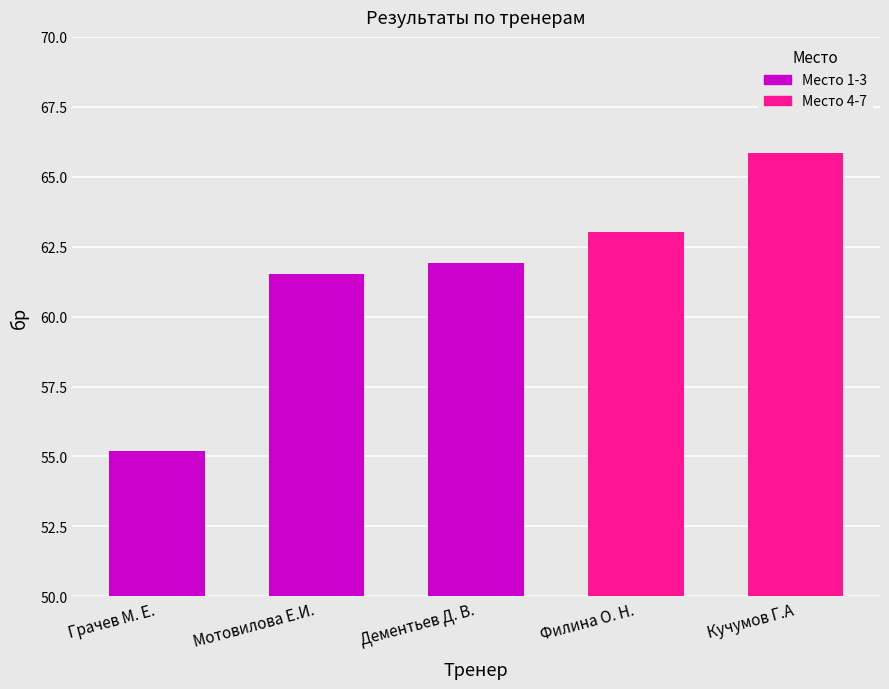

At which category does the chart reach its minimum across all series?

Грачев М. Е.